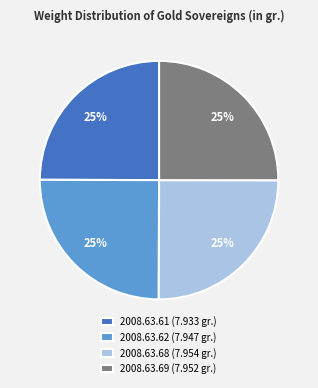

To the nearest percent, what percentage of the pie is 2008.63.61 (7.933 gr.)?

25%